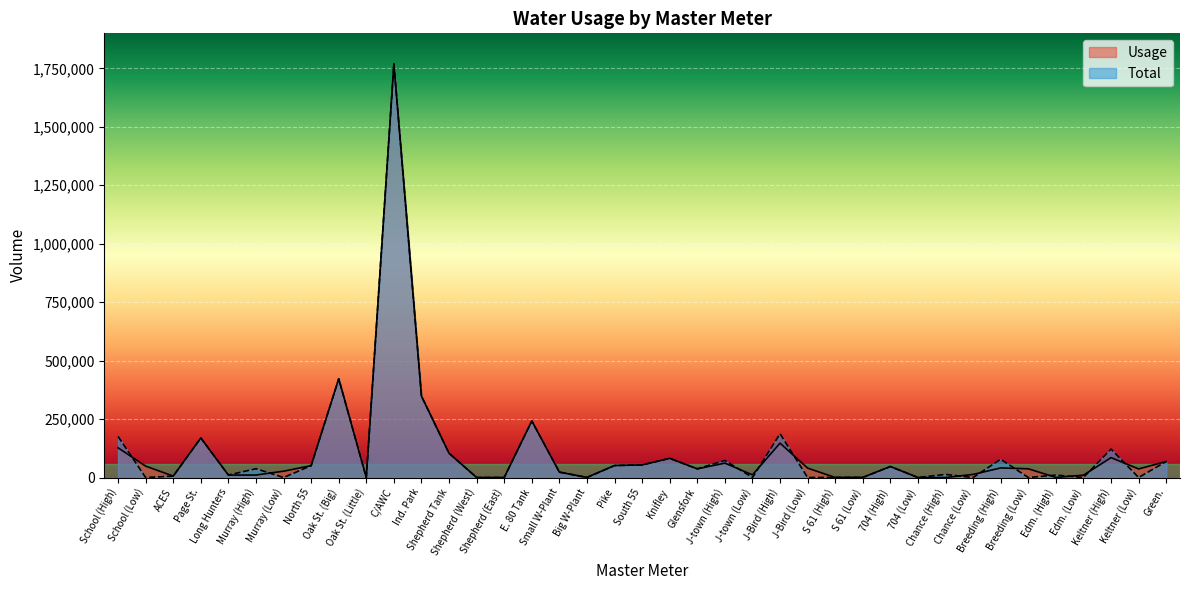

At which label does Usage first exceed 37220?

School (High)